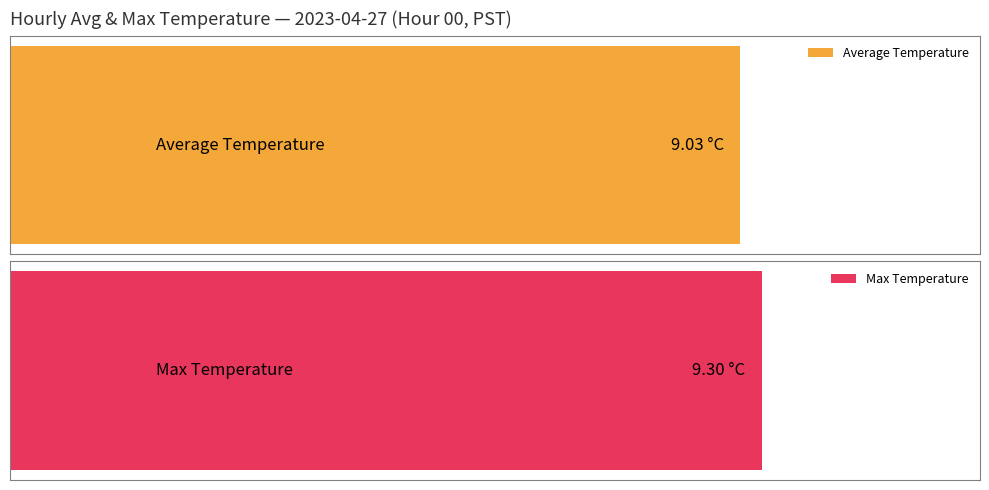

True or false: Max Temperature has a value of 2.3 at 10.

False